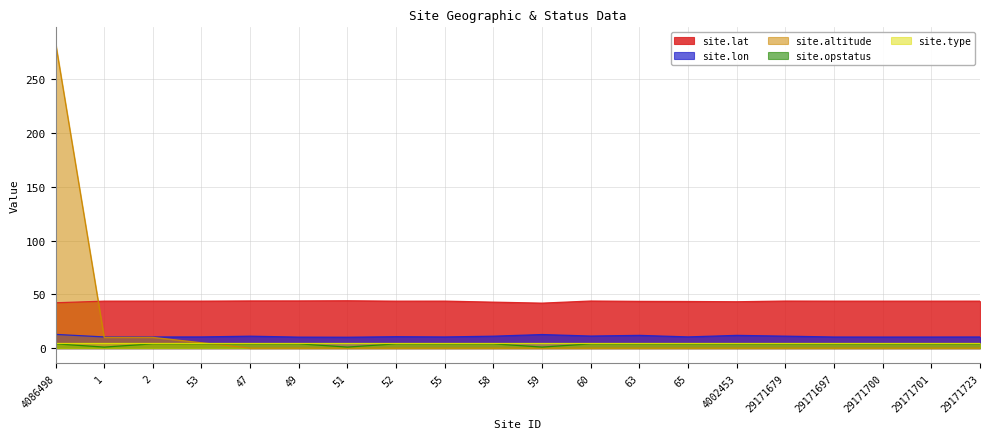

What is the maximum value for site.altitude?

284.0